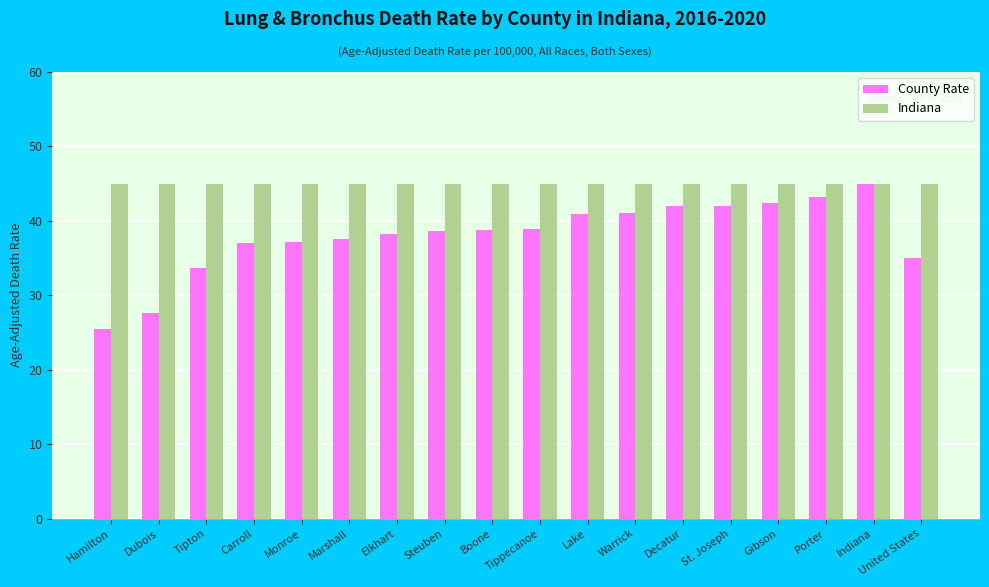

At Decatur, list the series in order from smallest to largest.

County Rate, Indiana